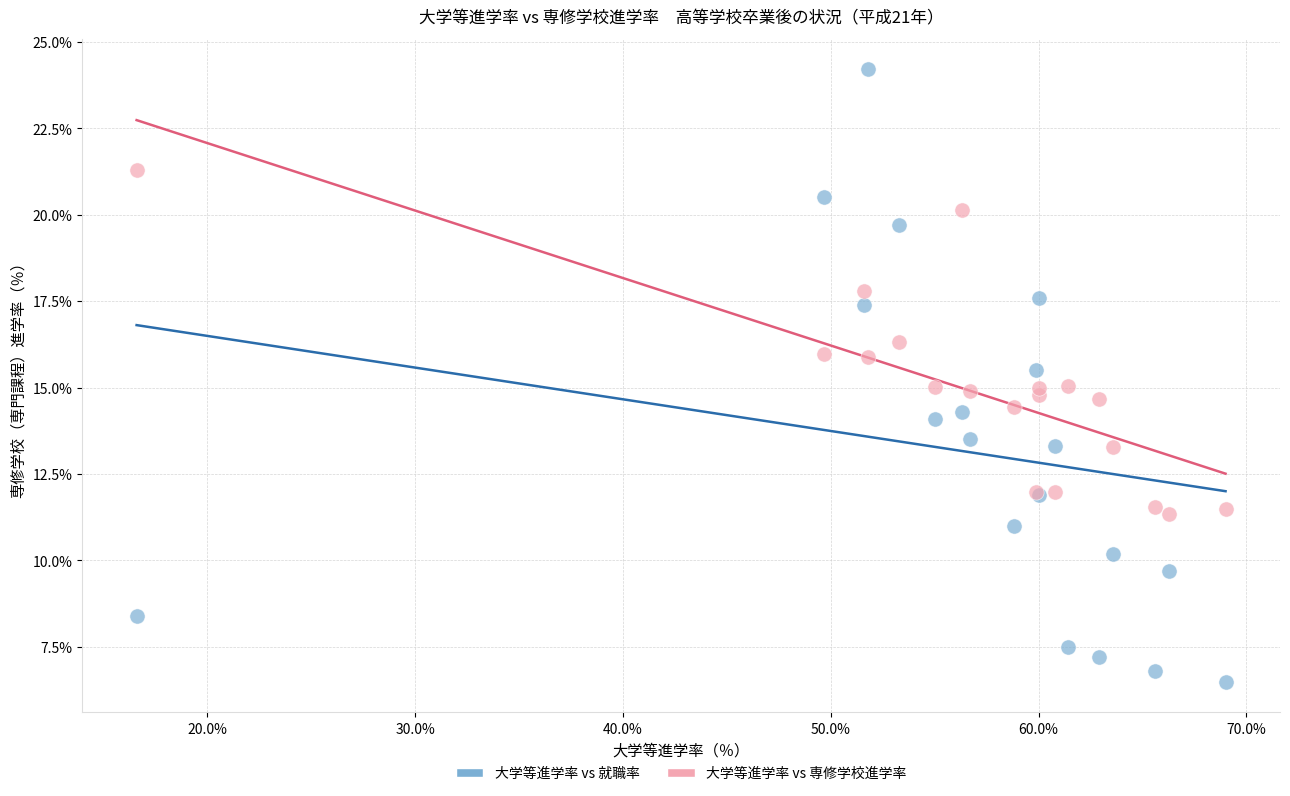

What are all the series names shown in the legend?

大学等進学率 vs 就職率, 大学等進学率 vs 専修学校進学率